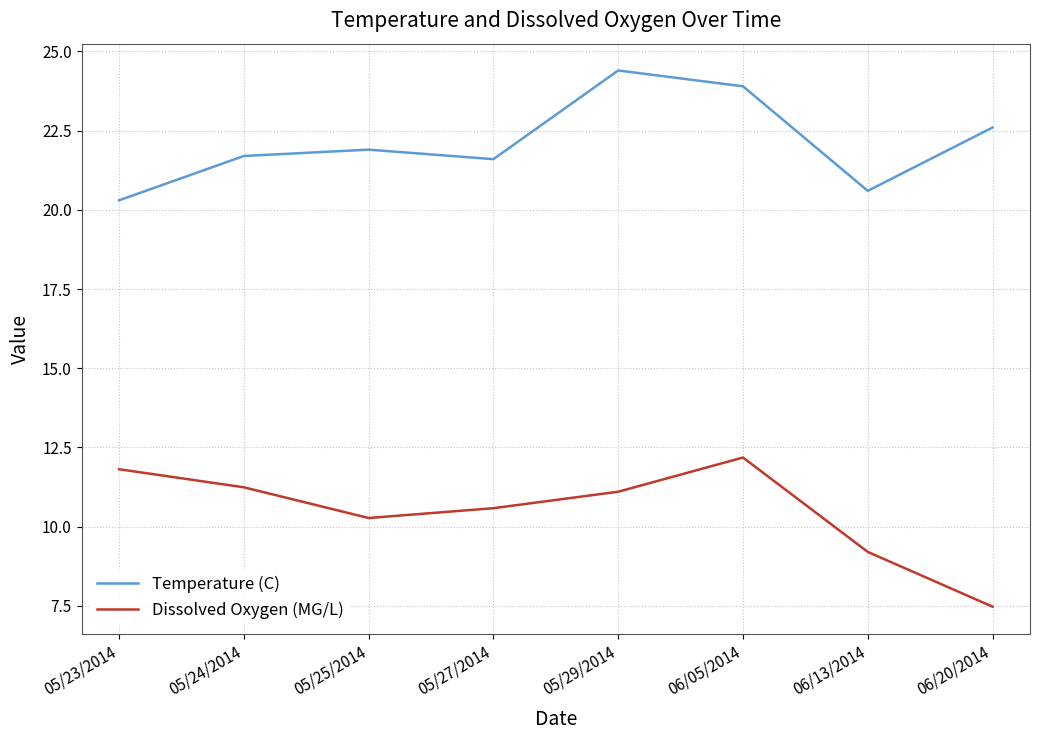

List the series in order of their peak value, highest first.

Temperature (C), Dissolved Oxygen (MG/L)